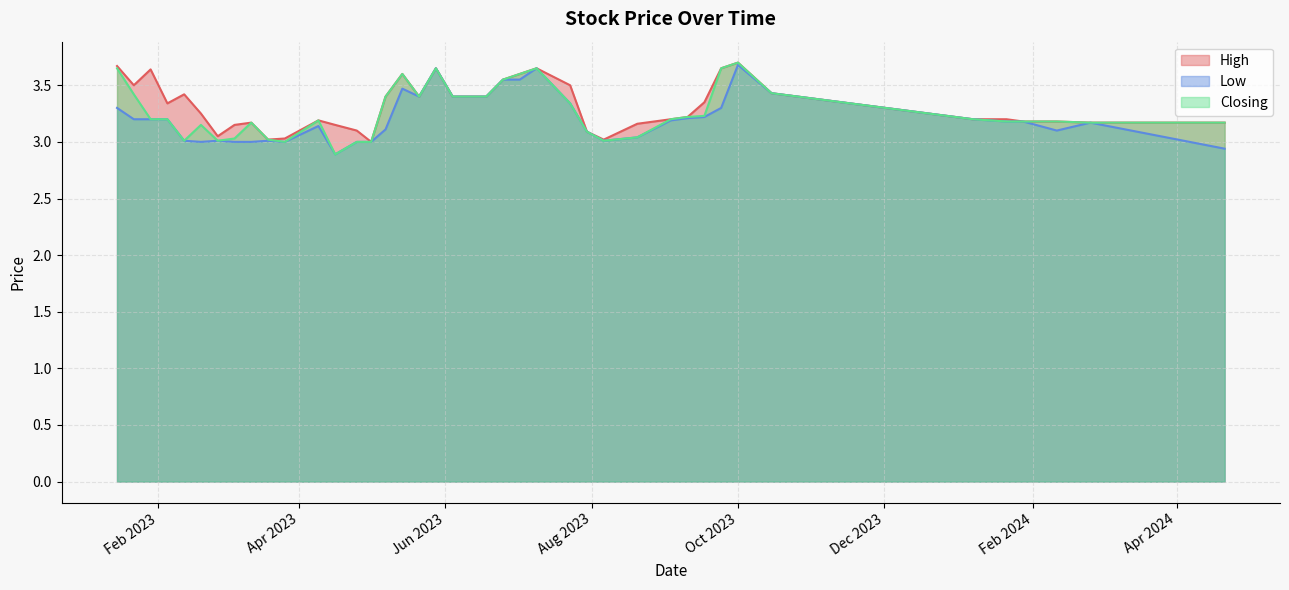

Where is Low nearest to the value 3?

01/05/2023